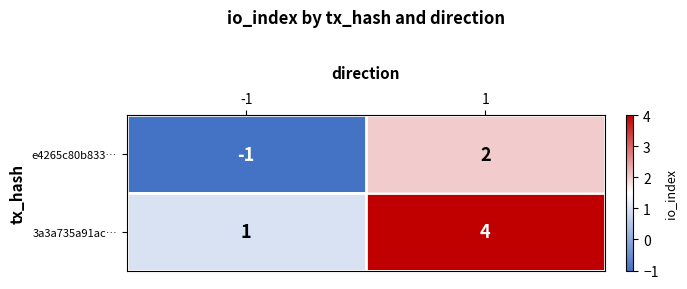

What is the maximum value for 3a3a735a91ac…?

4